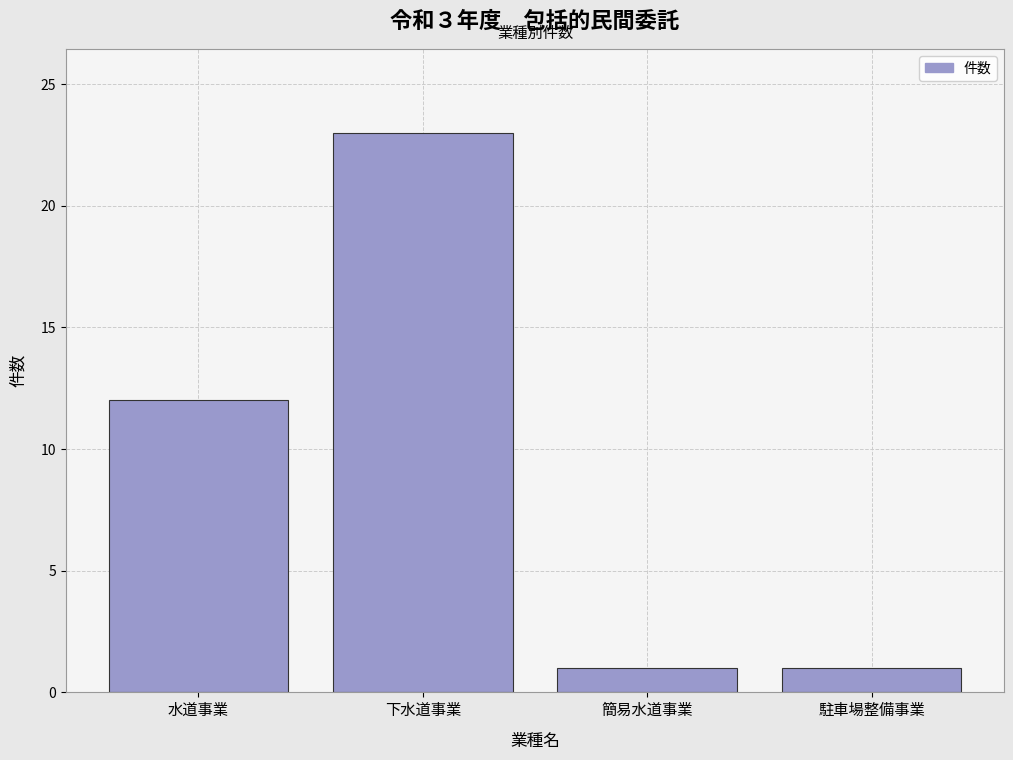

Reading left to right, extract all data points from this chart.

水道事業=12	下水道事業=23	簡易水道事業=1	駐車場整備事業=1